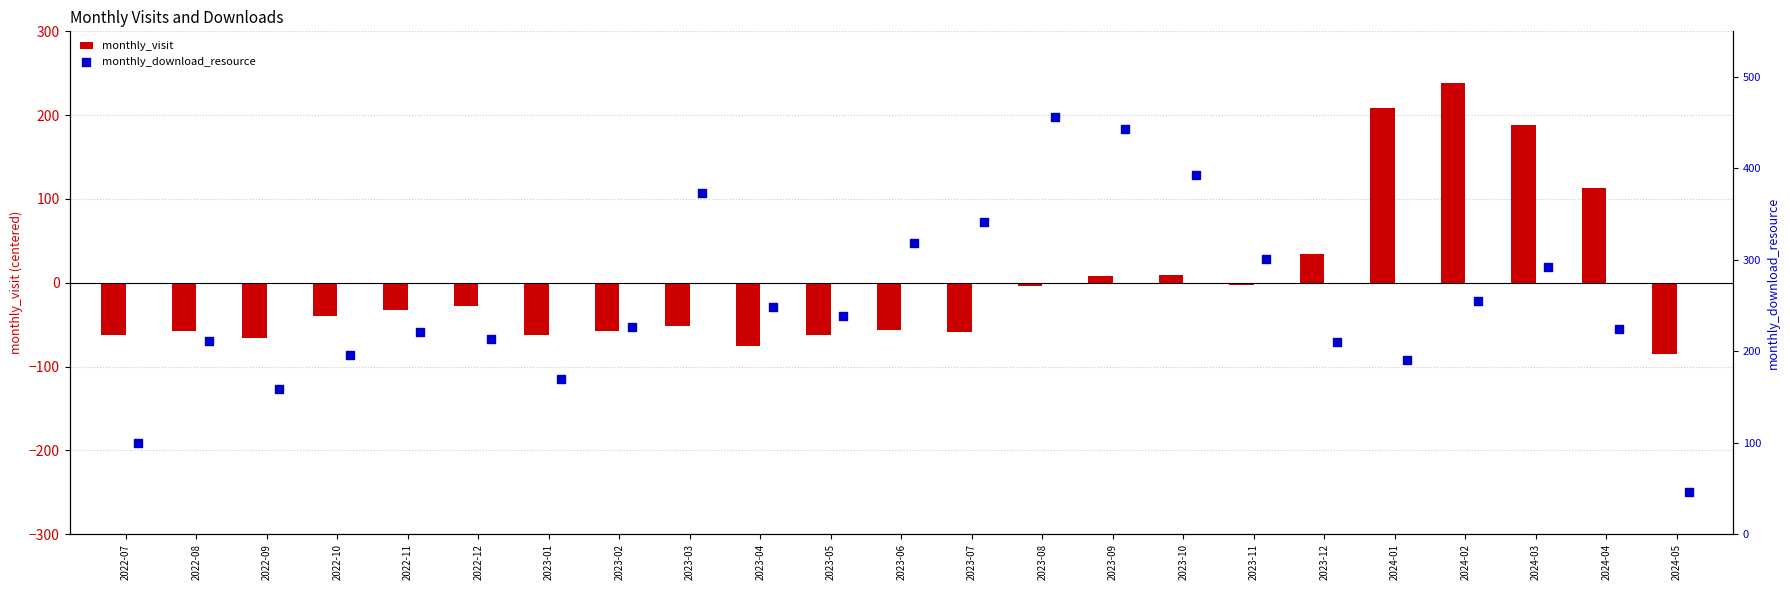

Which category has the highest value in the monthly_visit series?

2024-02